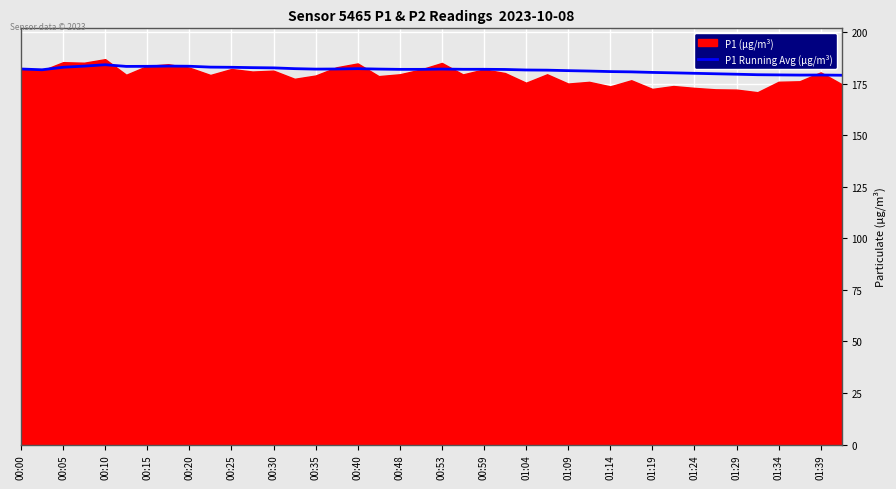

The P1 Running Avg (µg/m³) series shows 306.3 at 00:05. True or false?

False